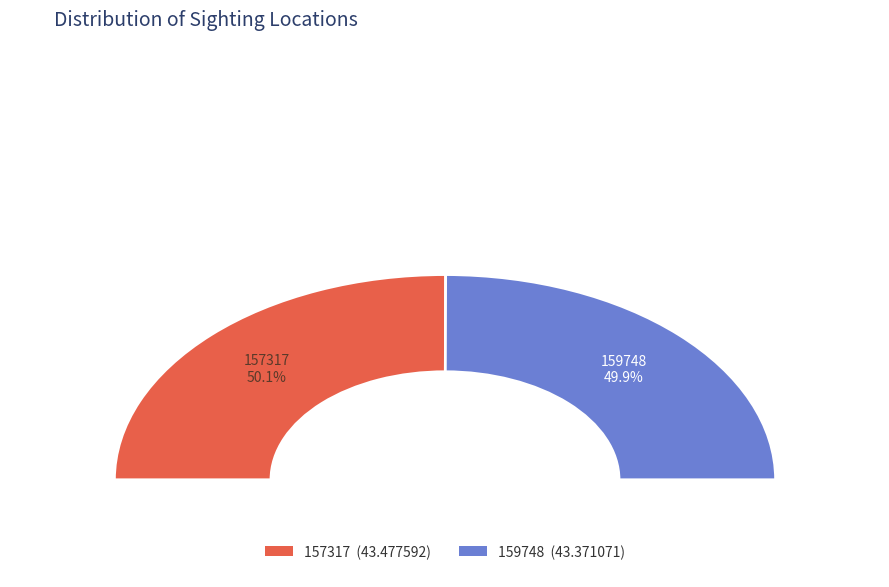

Does any single category account for the majority?

Yes